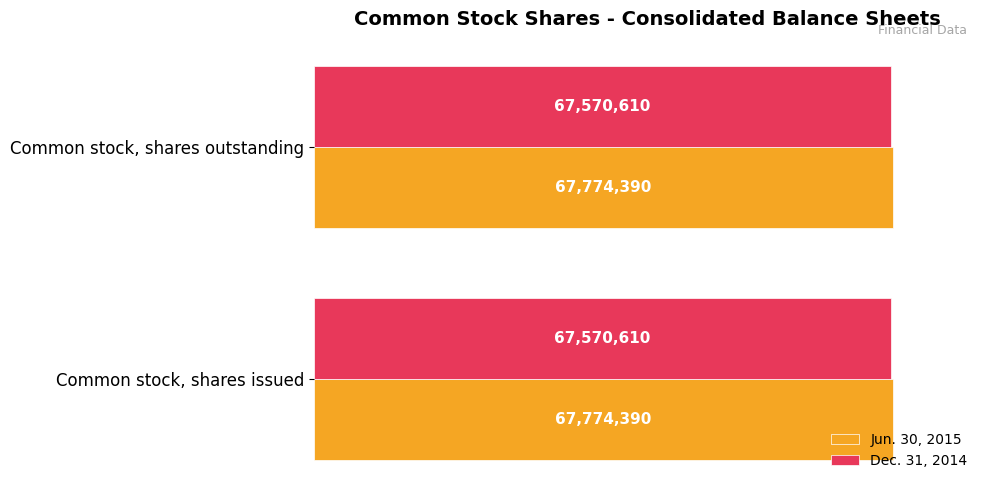

What is the value of the Jun. 30, 2015 bar at the 2nd from the left?

67774390